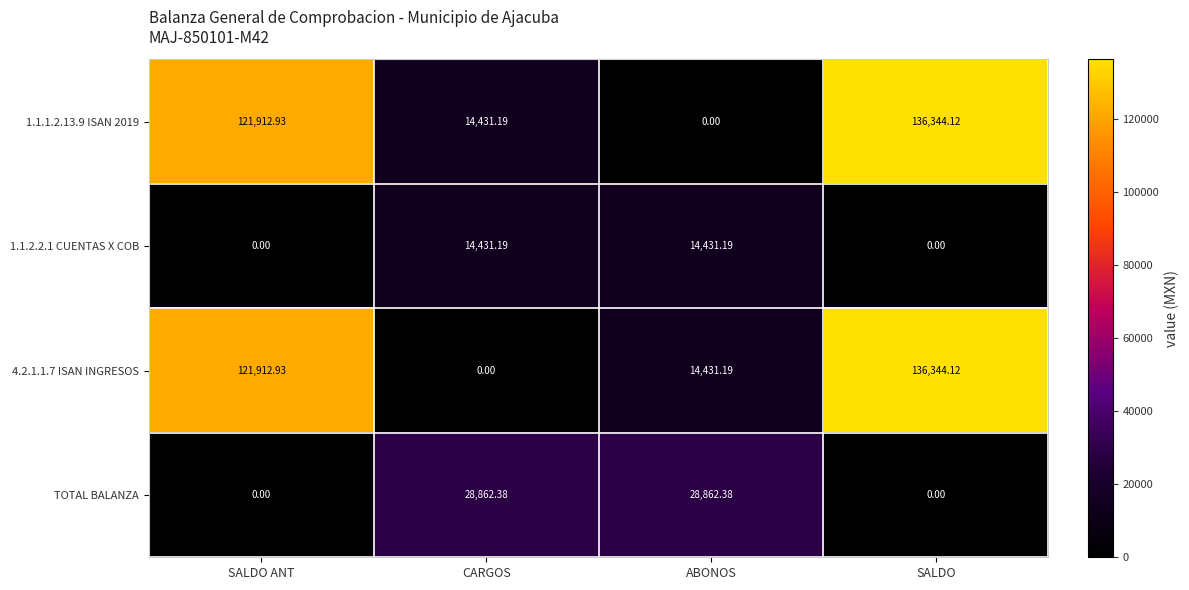

Which category has the highest value in the 4.2.1.1.7 ISAN INGRESOS series?

SALDO